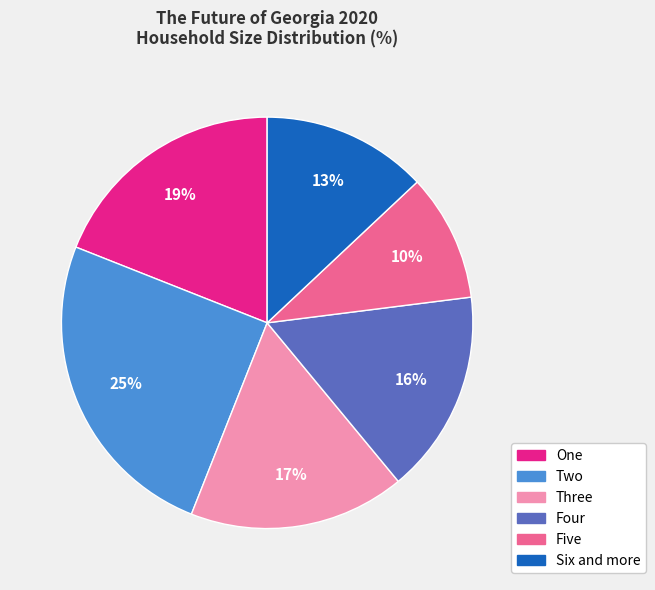

Is there a majority slice in this chart?

No